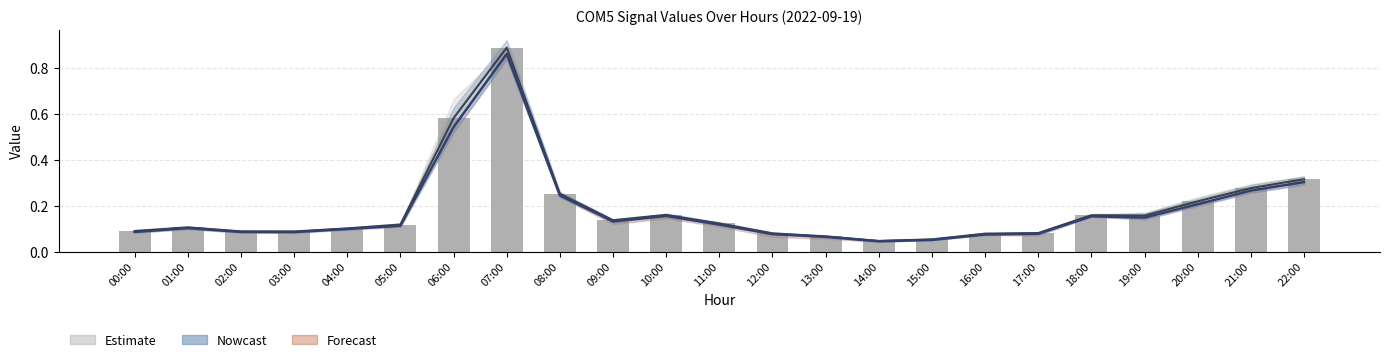

What is the difference between the col_7 values at 22:00 and 10:00?

0.2